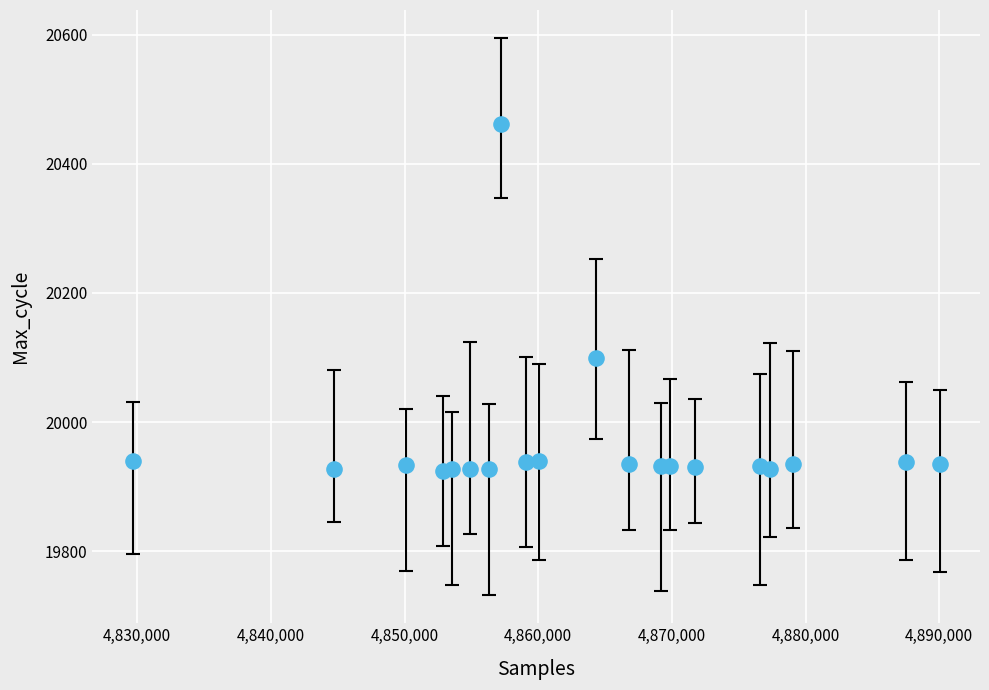

What Y value in the scatter plot is closest to 20193?

20099